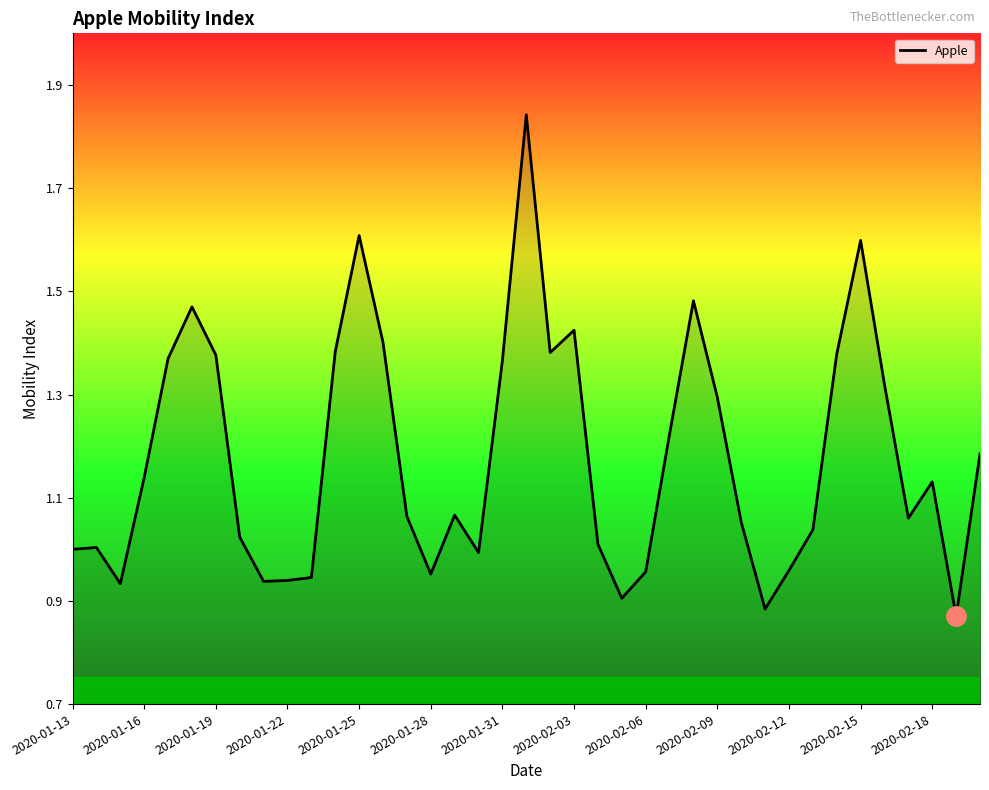

Does the chart display data point markers on the line(s)?

No